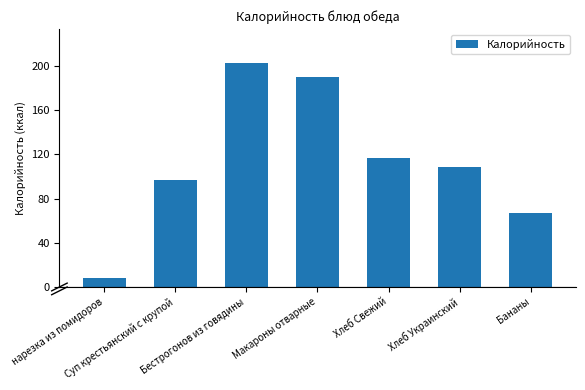

What is the difference between the values at Бананы and нарезка из помидоров?

59